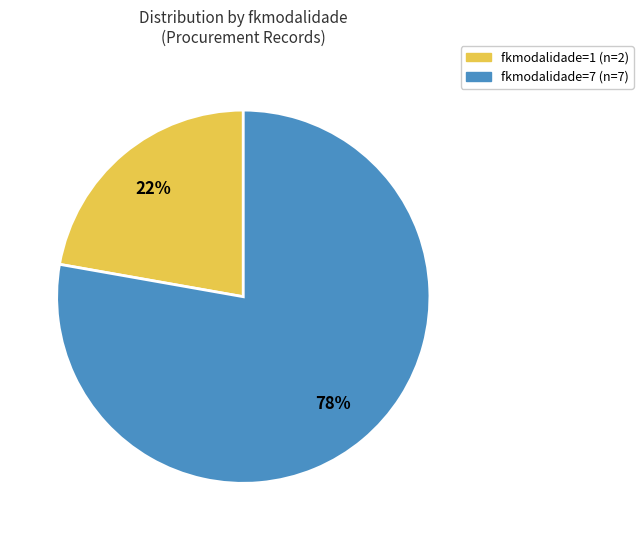

Rank the categories by value from lowest to highest.

fkmodalidade=1, fkmodalidade=7